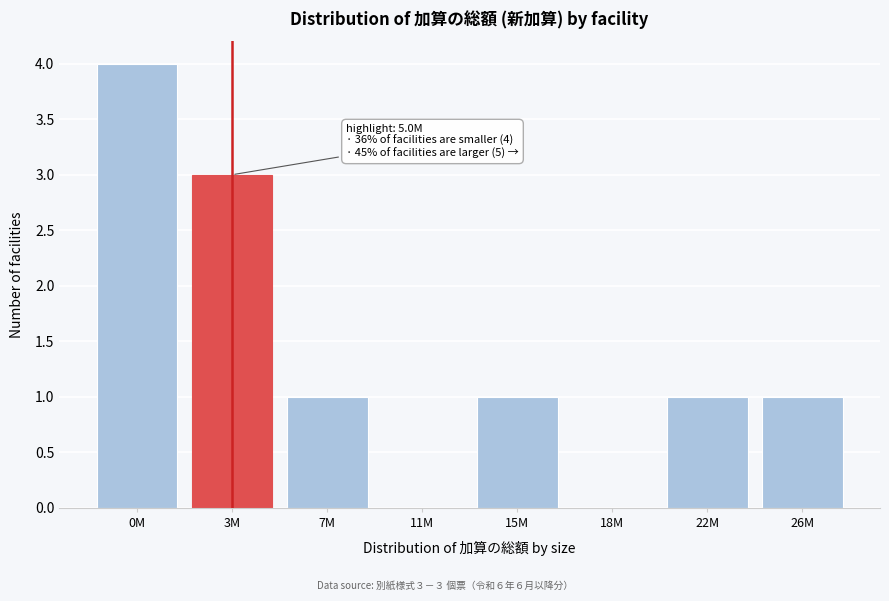

Reading left to right, list all the values displayed in this chart.

0M=4	3M=3	7M=1	11M=0	15M=1	18M=0	22M=1	26M=1